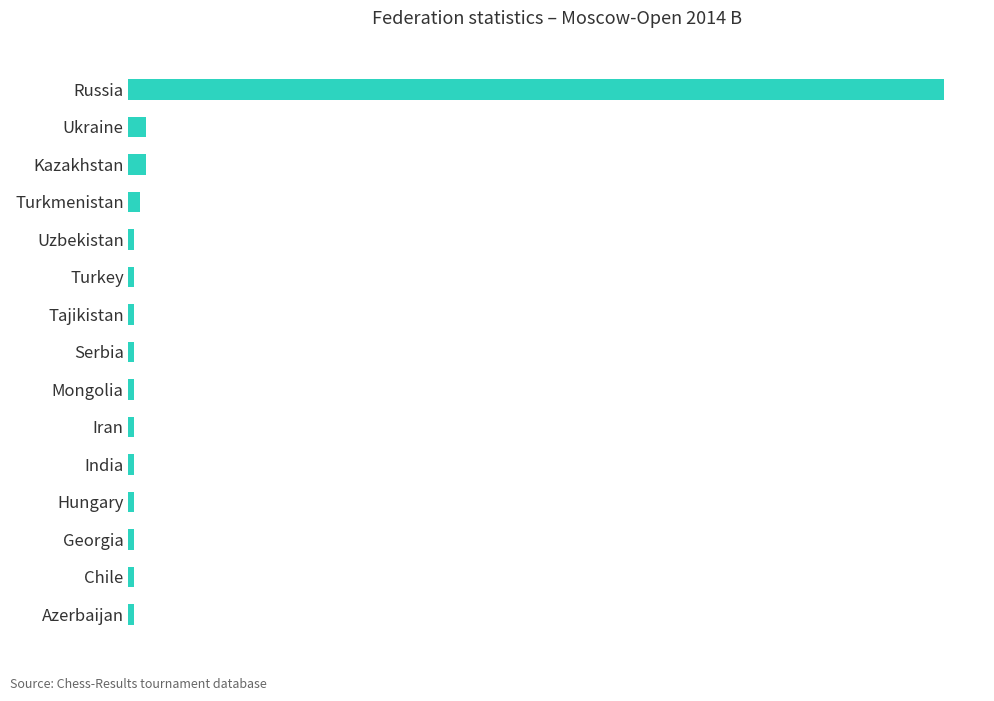

Are the bars horizontal?

Yes